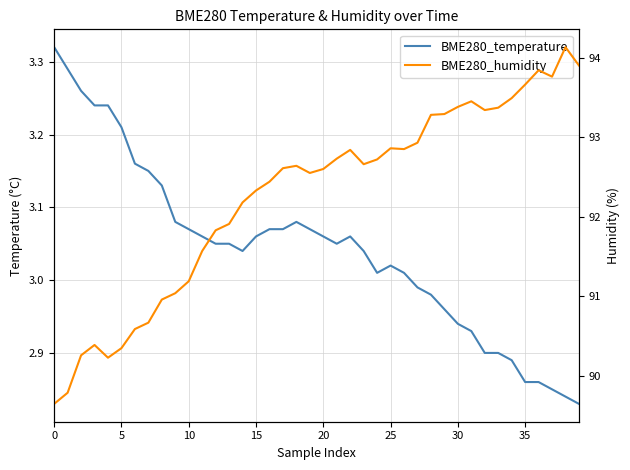

How many interior local valleys does the BME280_temperature series have?

3